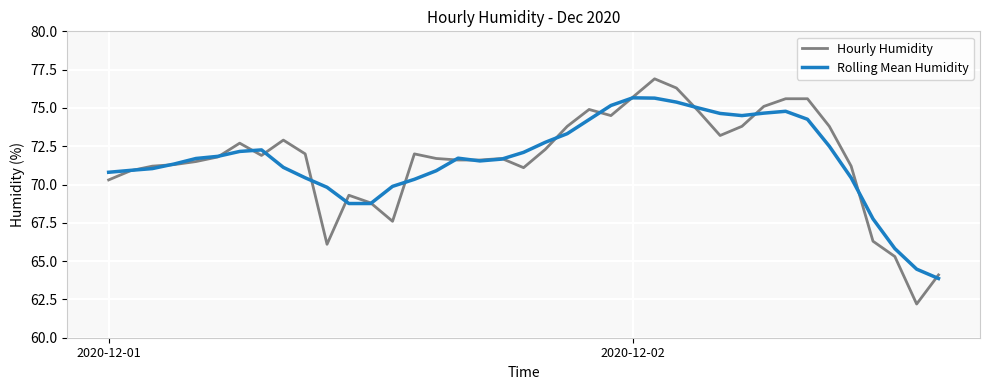

True or false: Rolling Mean Humidity and Hourly Humidity cross at least once.

True